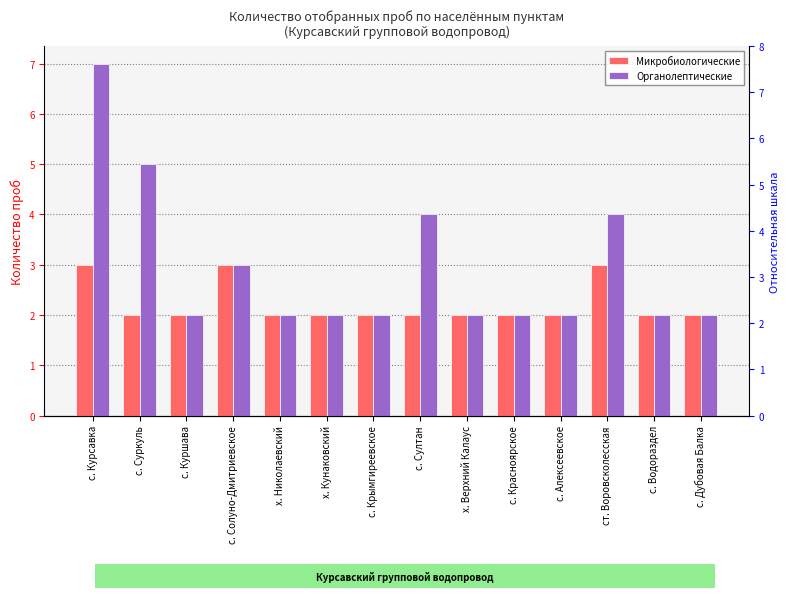

Reading right to left, transcribe all the data shown in this chart.

Микробиологические: 2	2	3	2	2	2	2	2	2	2	3	2	2	3
Органолептические: 2	2	4	2	2	2	4	2	2	2	3	2	5	7